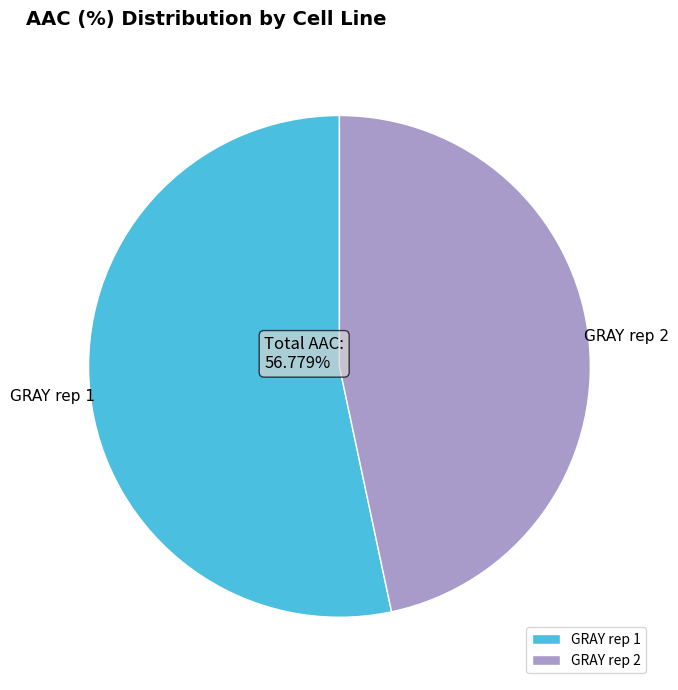

To the nearest percent, what percentage of the pie is GRAY rep 2?

47%